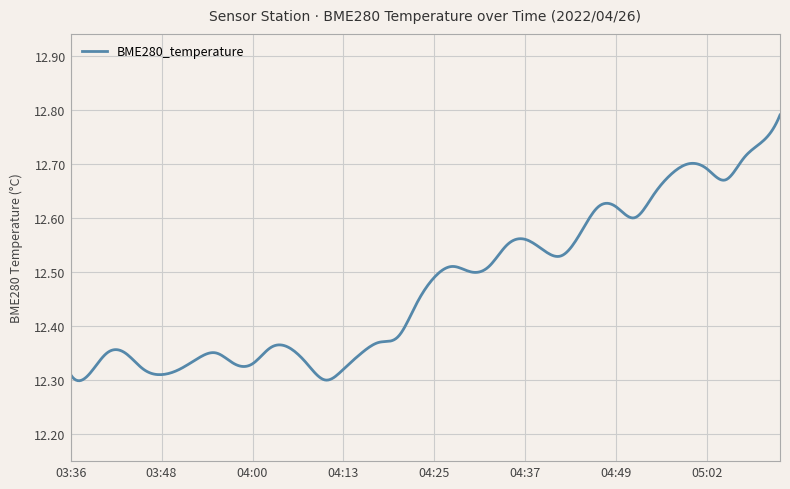

What is the difference between the maximum and minimum values?

0.5